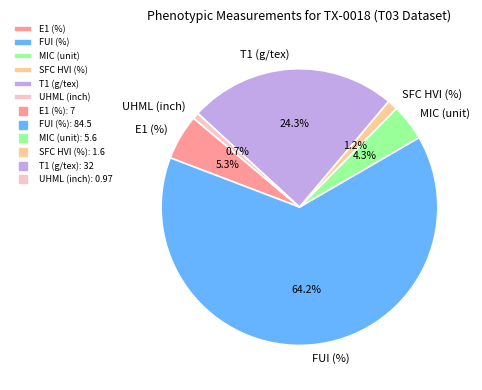

Which slice represents more than half of the pie?

FUI (%)